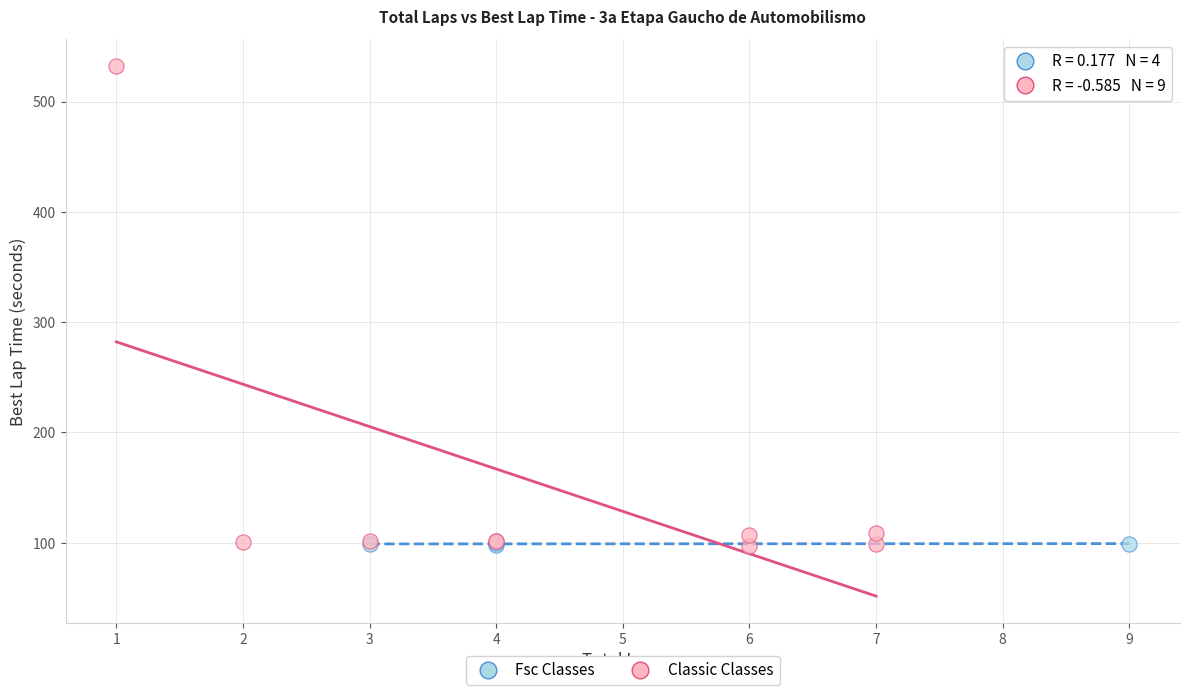

Which series has the widest spread of Y values?

Classic Classes